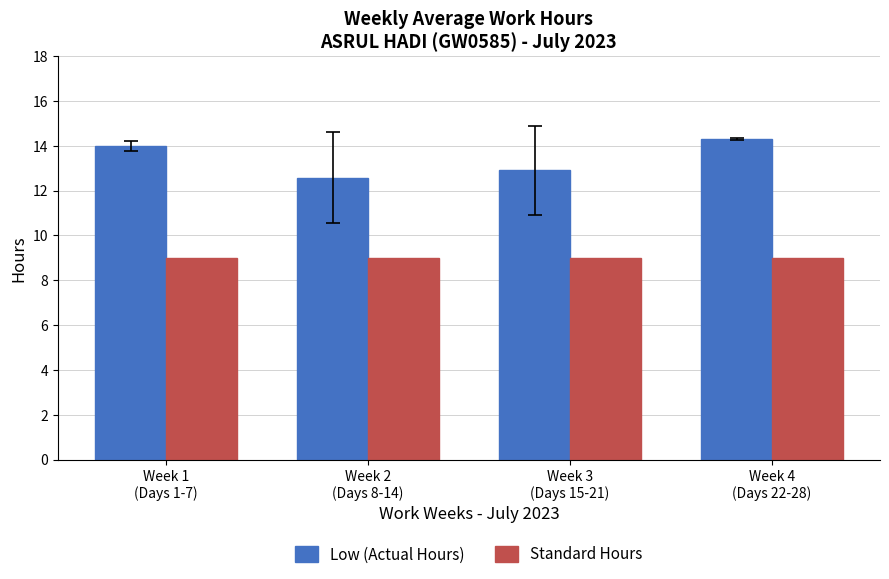

Reading right to left, transcribe all the data shown in this chart.

Low (Actual Hours): Week 4
(Days 22-28)=14.3	Week 3
(Days 15-21)=12.9	Week 2
(Days 8-14)=12.6	Week 1
(Days 1-7)=14.0
Standard Hours: Week 4
(Days 22-28)=9.0	Week 3
(Days 15-21)=9.0	Week 2
(Days 8-14)=9.0	Week 1
(Days 1-7)=9.0